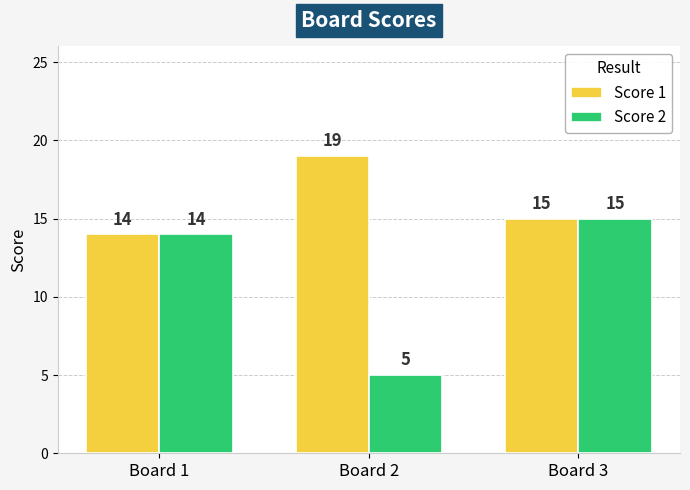

At which label does Score 2 reach its peak?

Board 3